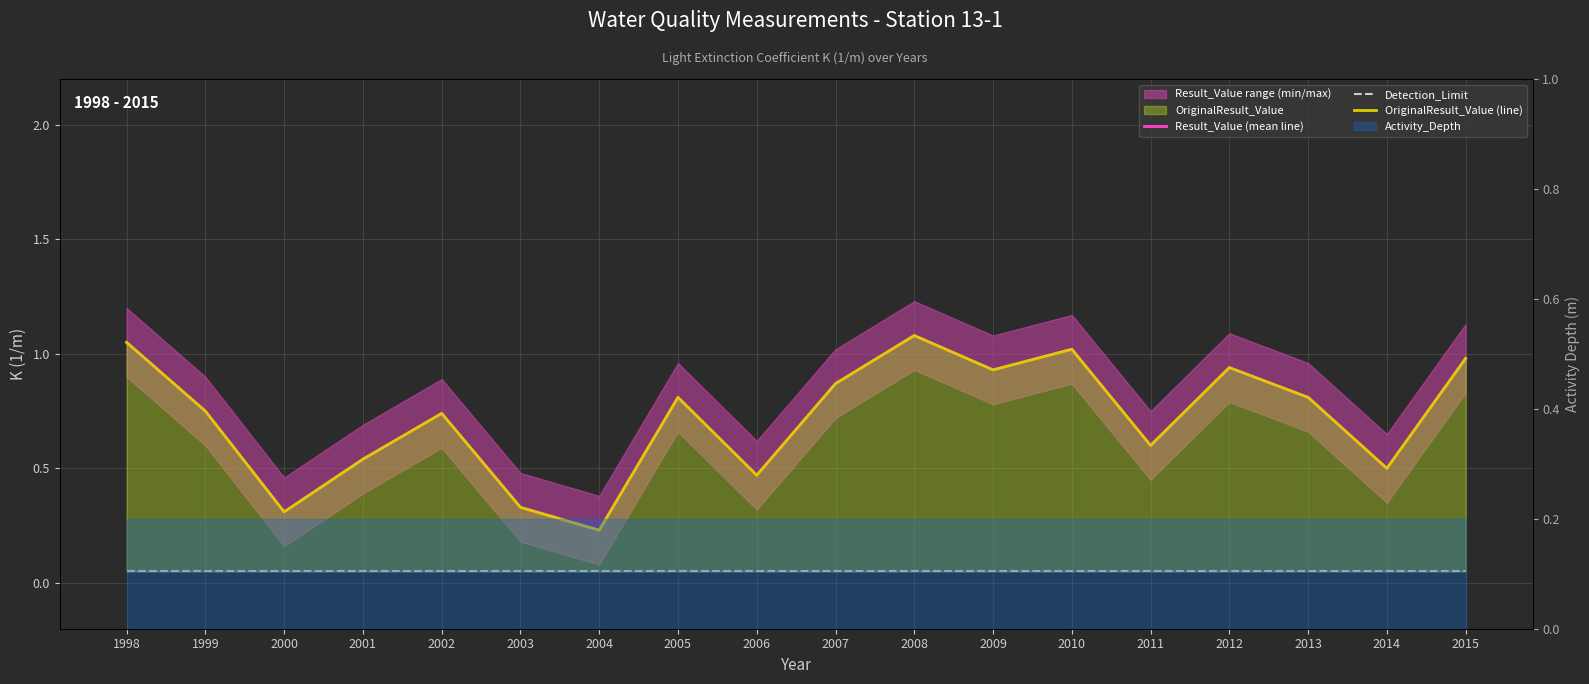

Reading left to right, extract all data points from this chart.

Result_Value (mean line): 1.1	0.8	0.3	0.5	0.7	0.3	0.2	0.8	0.5	0.9	1.1	0.9	1.0	0.6	0.9	0.8	0.5	1.0
Detection_Limit: 0.1	0.1	0.1	0.1	0.1	0.1	0.1	0.1	0.1	0.1	0.1	0.1	0.1	0.1	0.1	0.1	0.1	0.1
OriginalResult_Value (line): 1.1	0.8	0.3	0.5	0.7	0.3	0.2	0.8	0.5	0.9	1.1	0.9	1.0	0.6	0.9	0.8	0.5	1.0